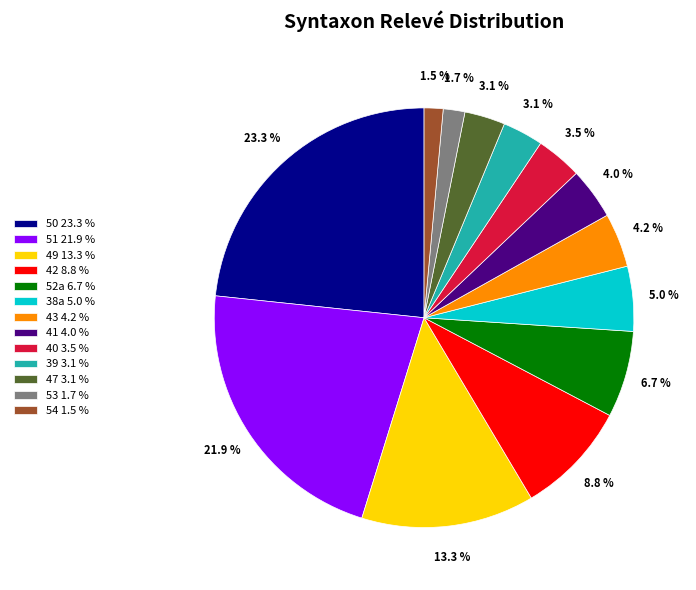

Does any single category account for the majority?

No